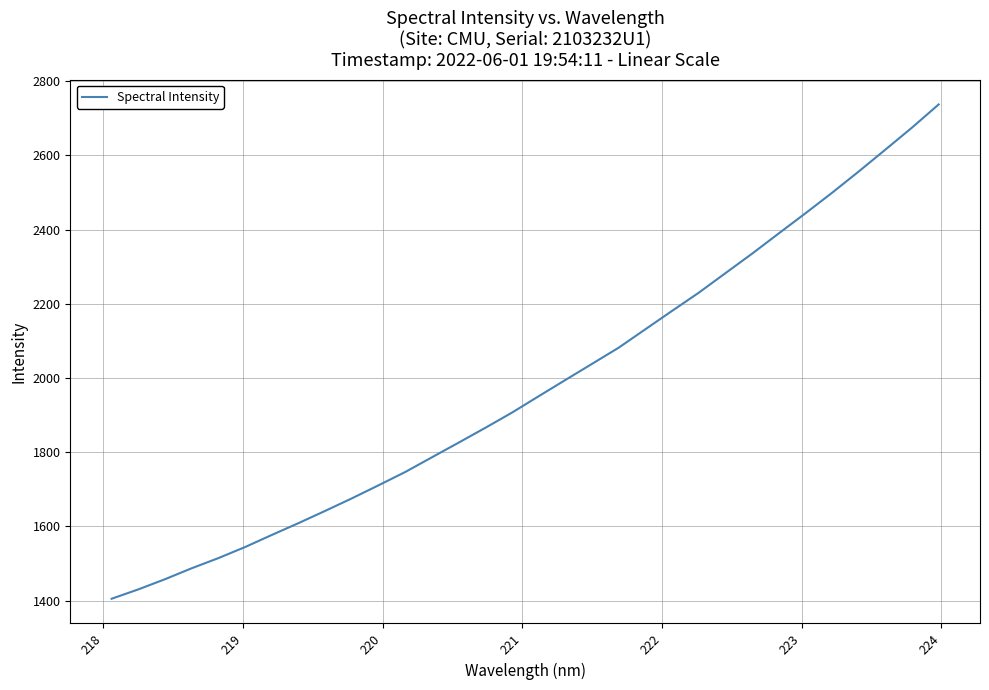

What is the greatest value displayed?

2737.6